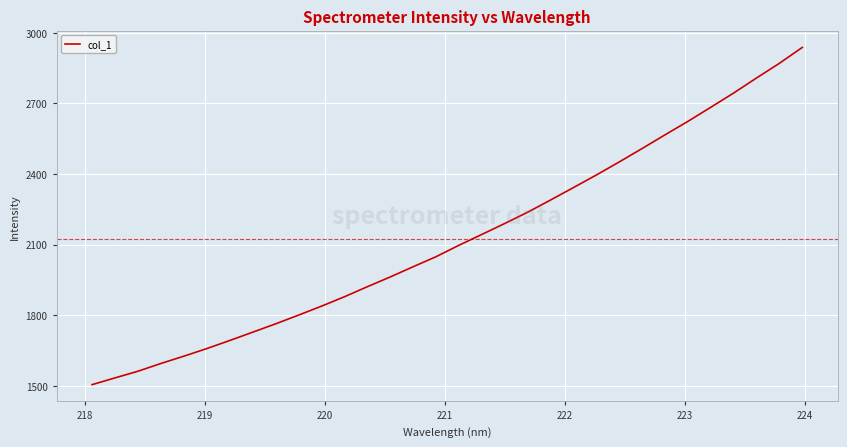

What is the difference between the maximum and minimum values?

1433.1